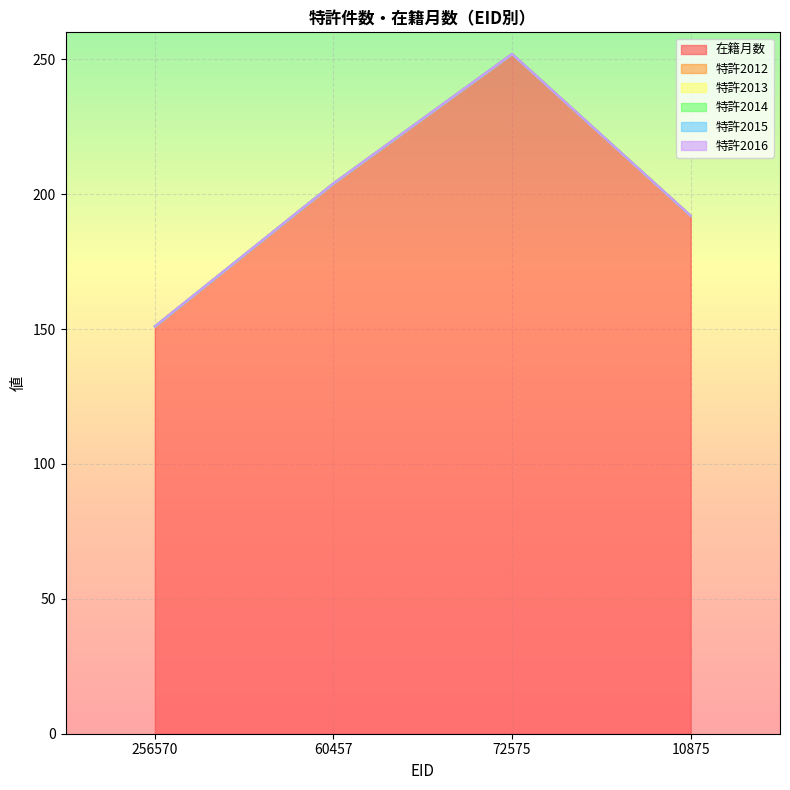

Reading left to right, what are all the values shown in this chart?

在籍月数: 151	204	252	192
特許2012: 0	0	0	0
特許2013: 0	0	0	0
特許2014: 0	0	0	0
特許2015: 0	0	0	0
特許2016: 0	0	0	0